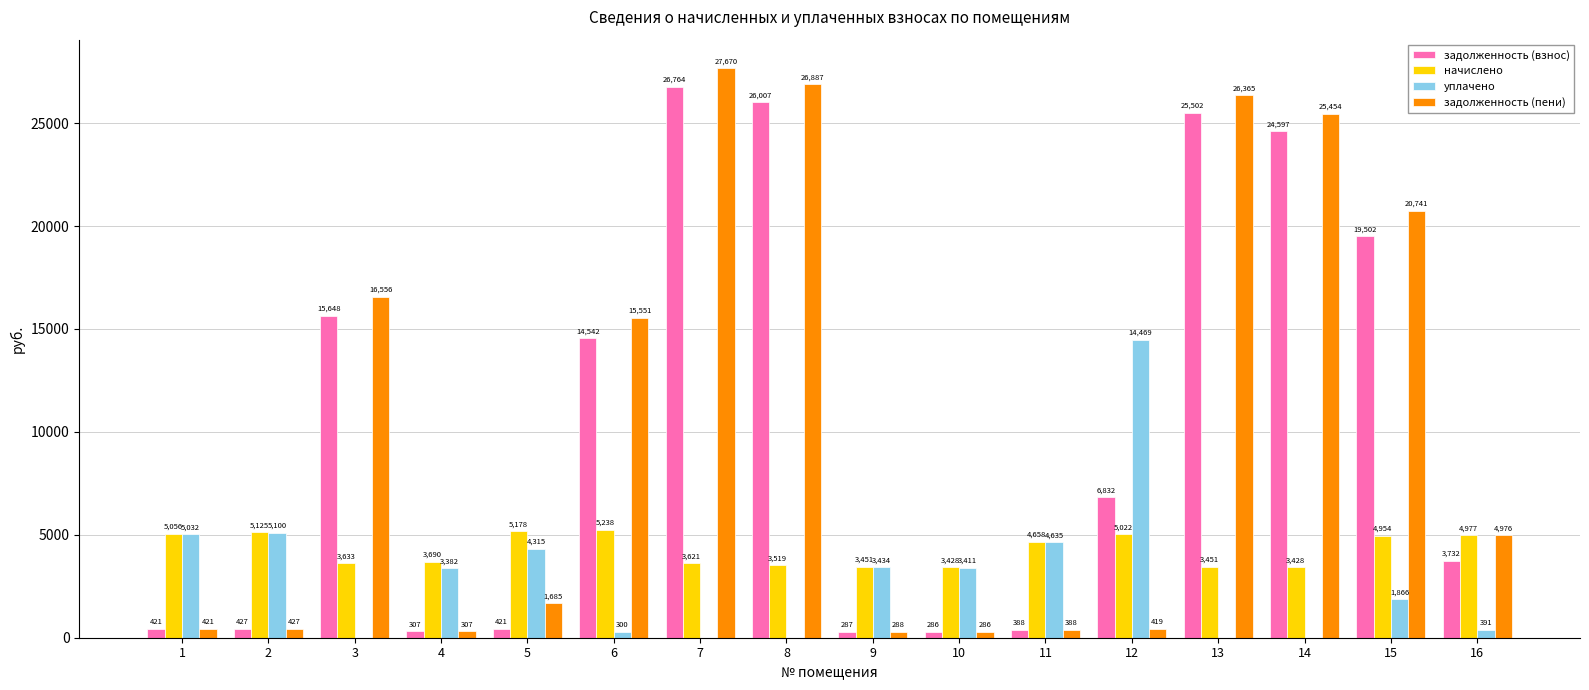

How many values in the задолженность (взнос) series exceed 6831?

8